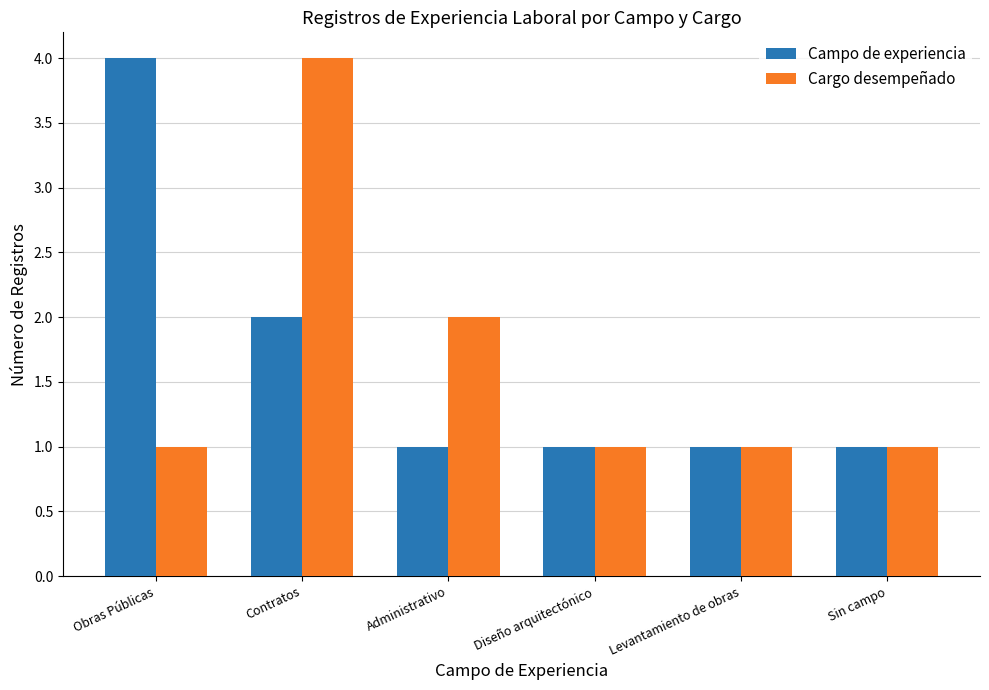

What is the average value of the Campo de experiencia series?

2